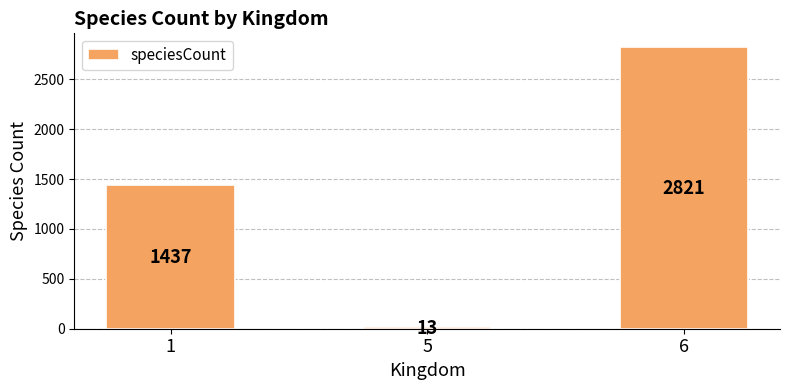

What is the difference between the maximum and minimum values?

2808